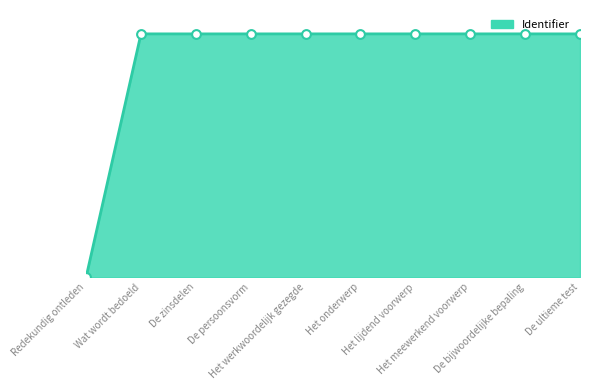

Between Het lijdend voorwerp and De bijwoordelijke bepaling, which is larger?

De bijwoordelijke bepaling